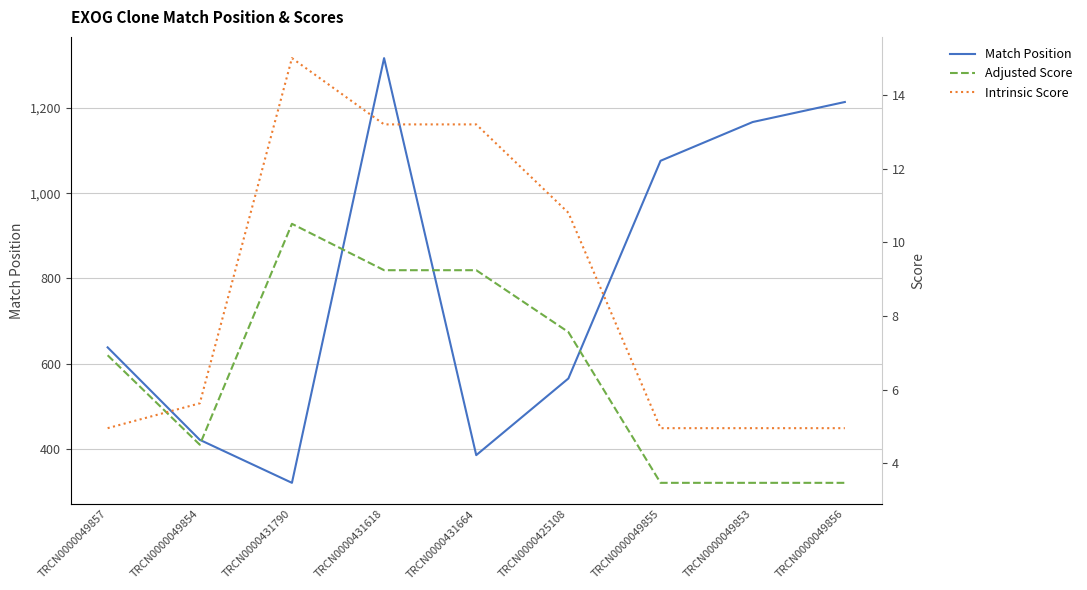

What is the label of the 2nd point from the left?

TRCN0000049854